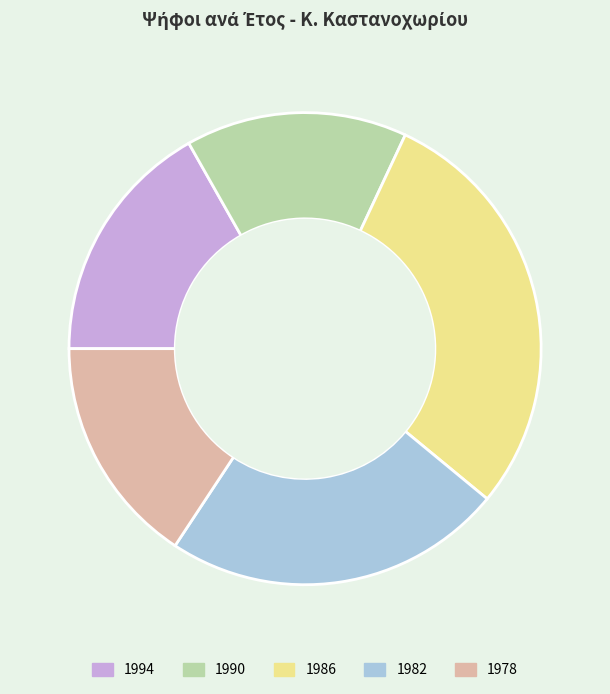

Does any single category account for the majority?

No